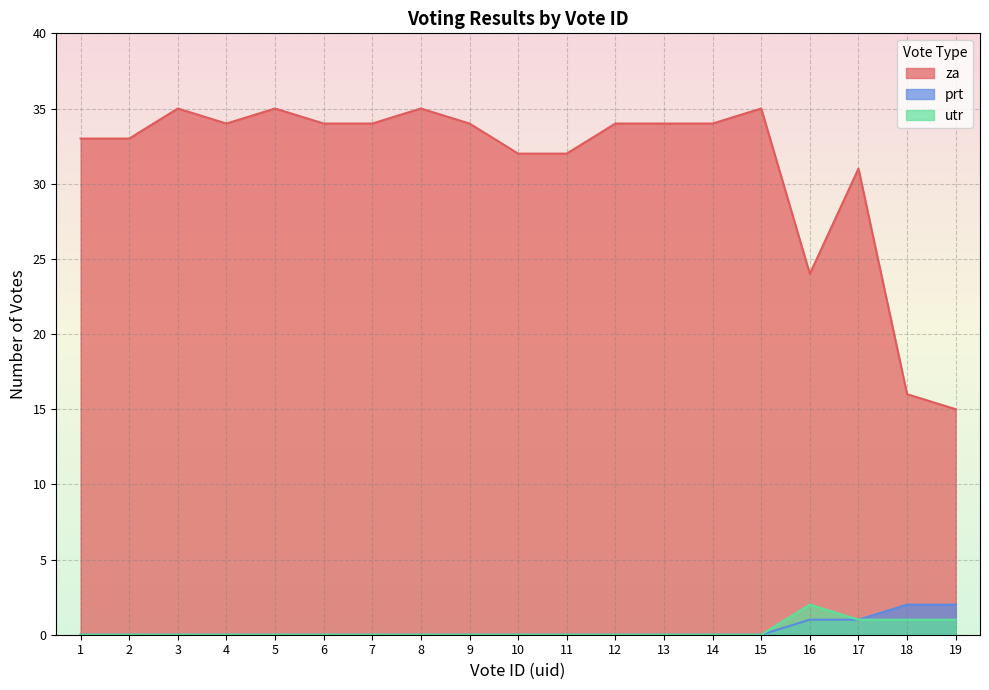

Which series changed the most between 3 and 10?

za